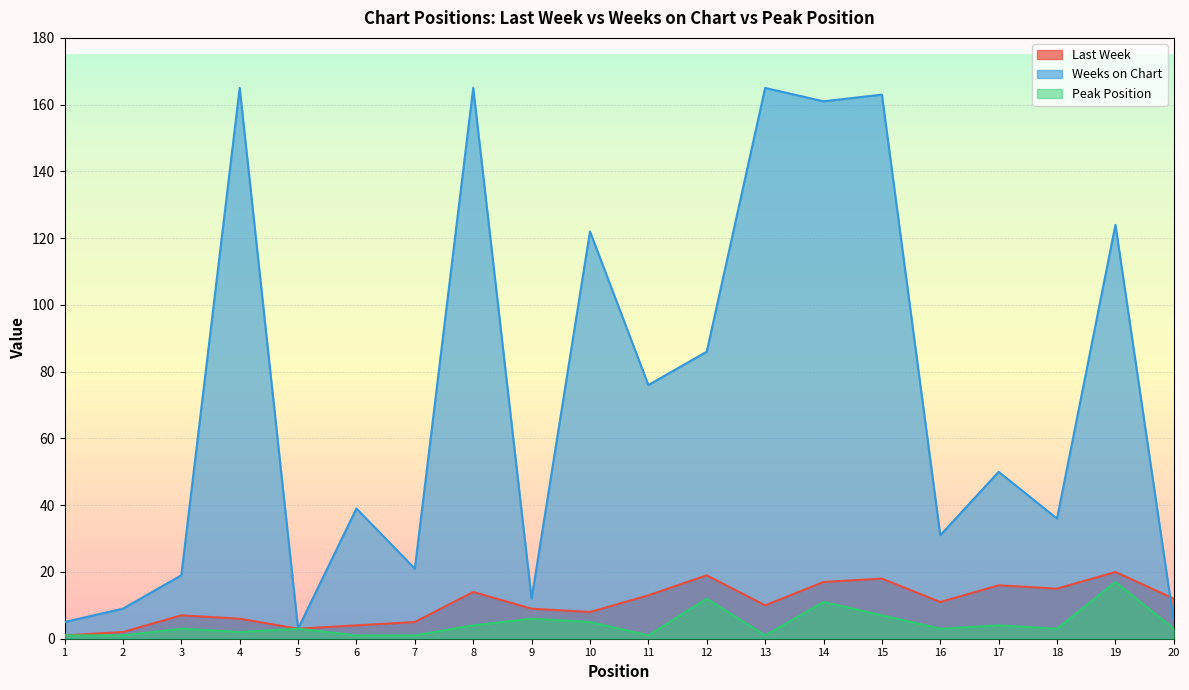

At which category is the sum across all series the highest?

14